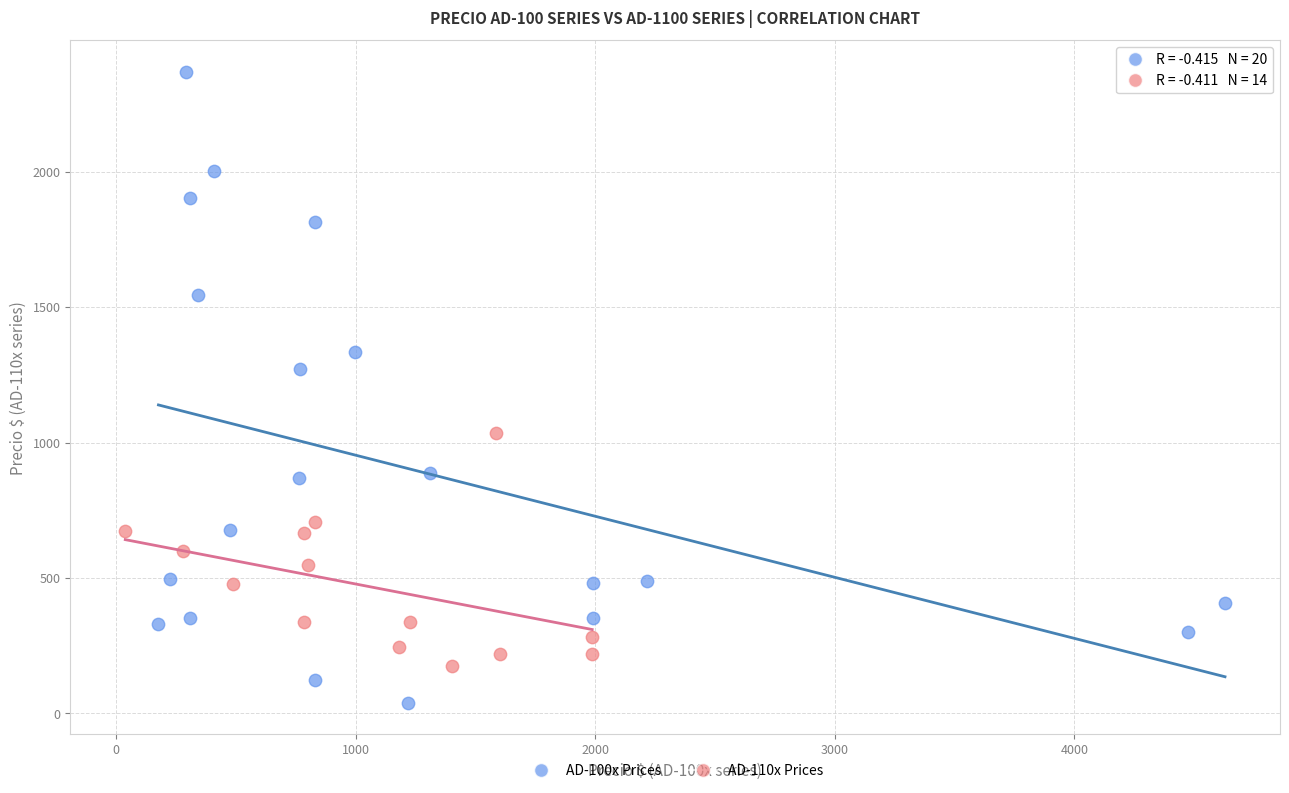

Which series reaches the maximum Y coordinate?

AD-100x Prices